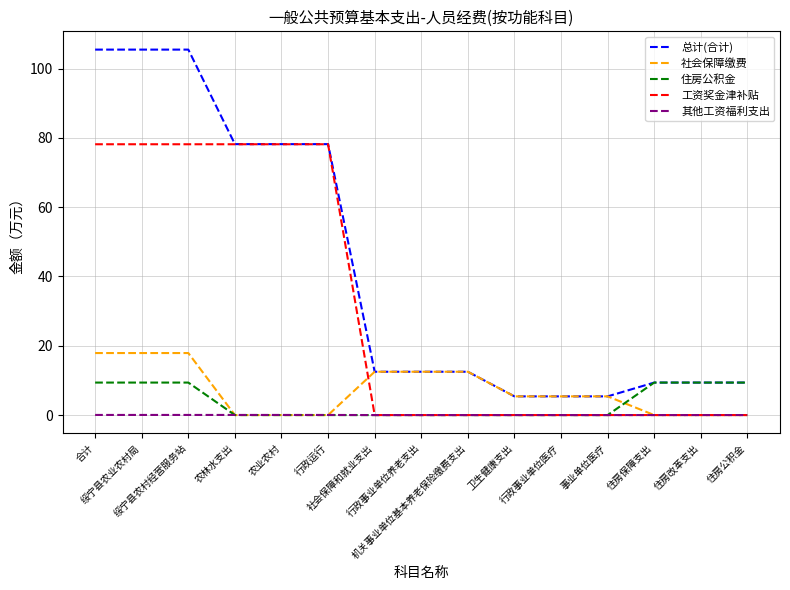

What is the maximum value for 工资奖金津补贴?

78.2